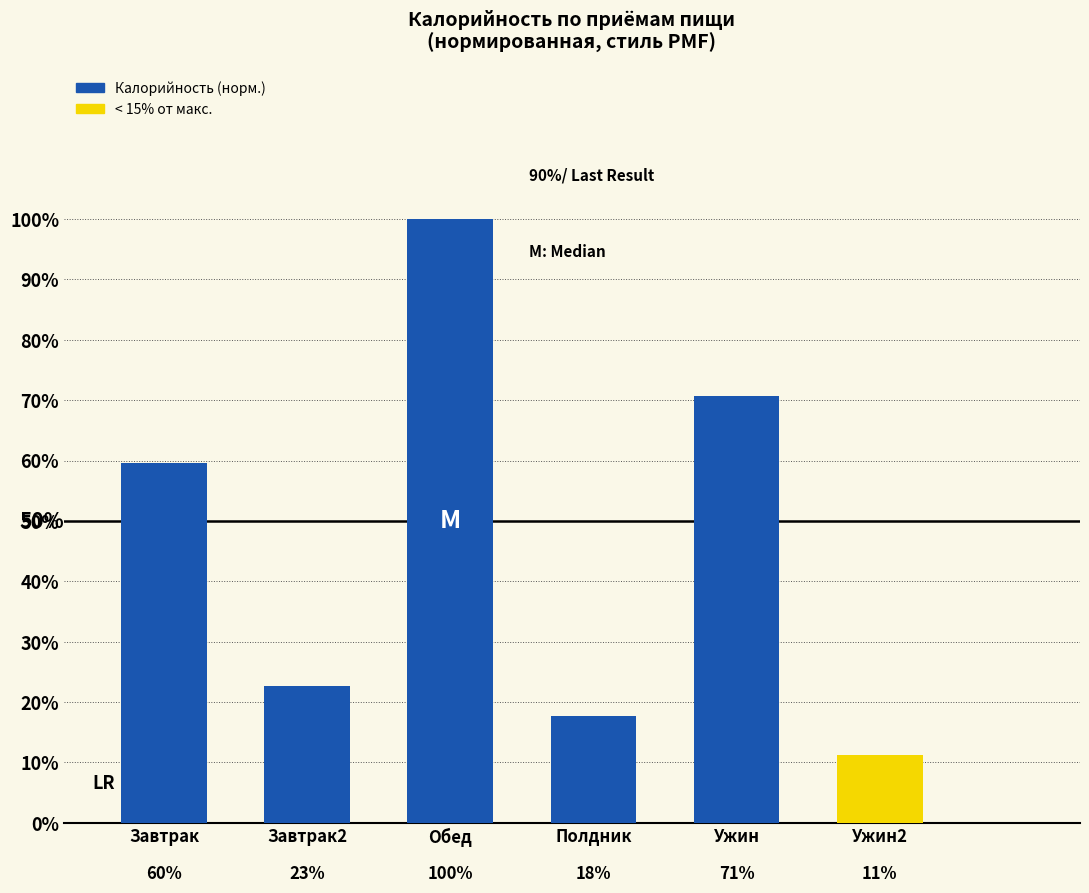

What is the change in value from Обед to Ужин?

-0.3